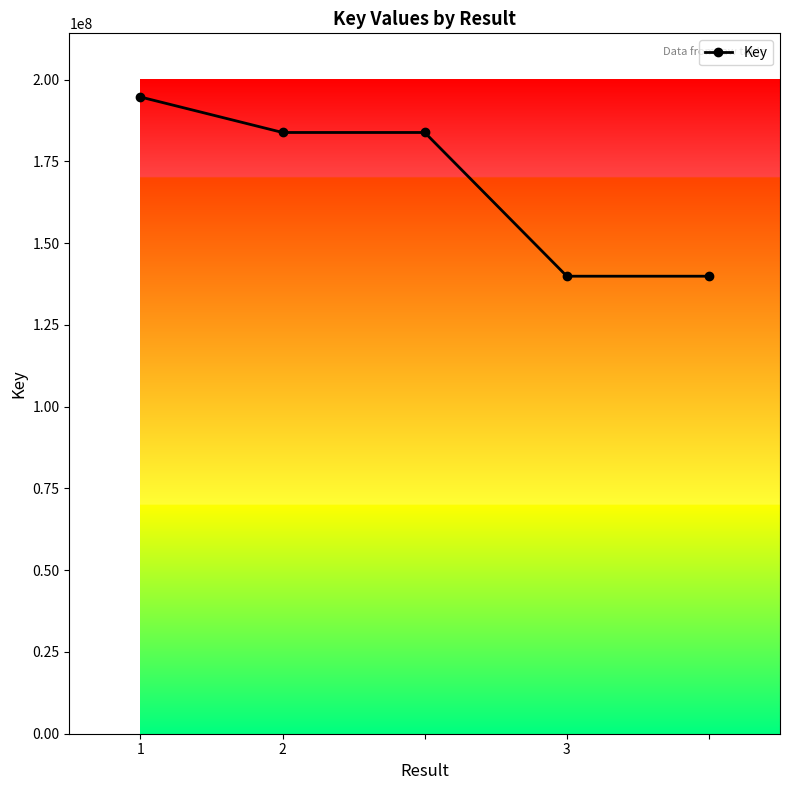

Reading left to right, transcribe all the data shown in this chart.

194704341	183855417	183855417	139905515	139905515